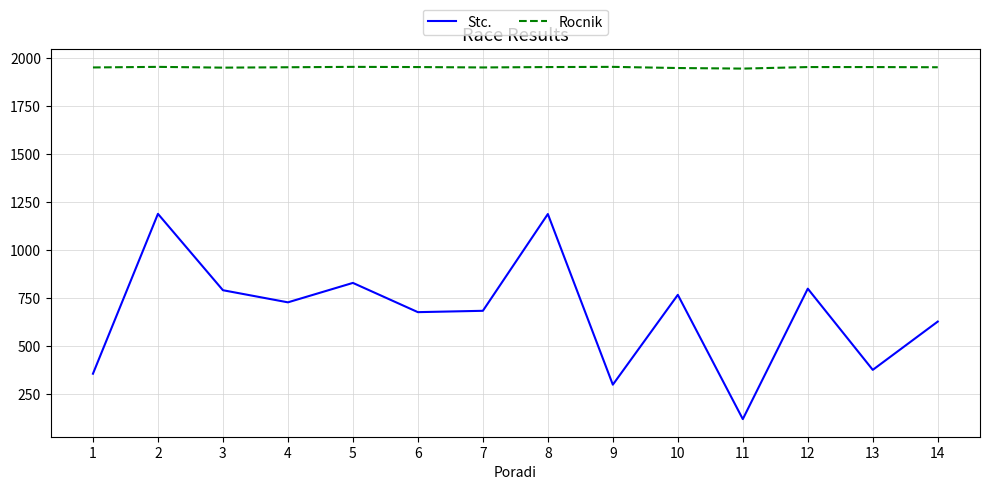

At 11, list the series in order from largest to smallest.

Rocnik, Stc.